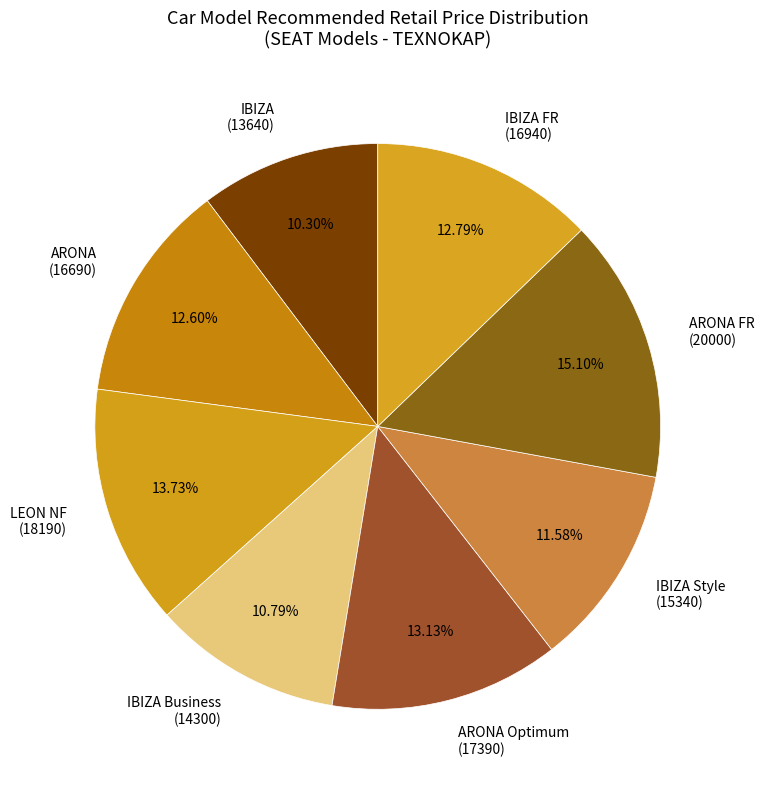

Between LEON NF (18190) and ARONA (16690), which is larger?

LEON NF (18190)